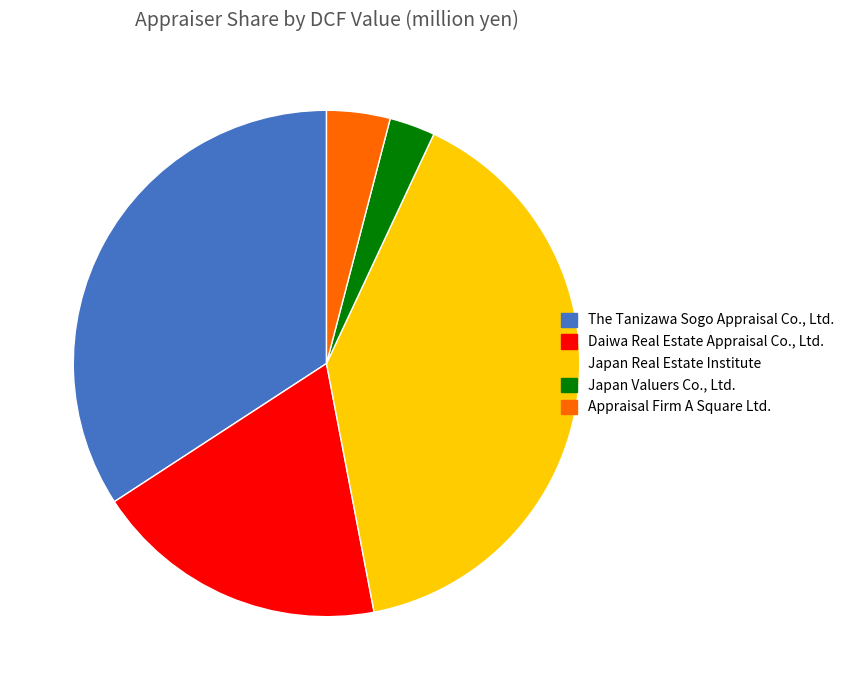

Is there a majority slice in this chart?

No